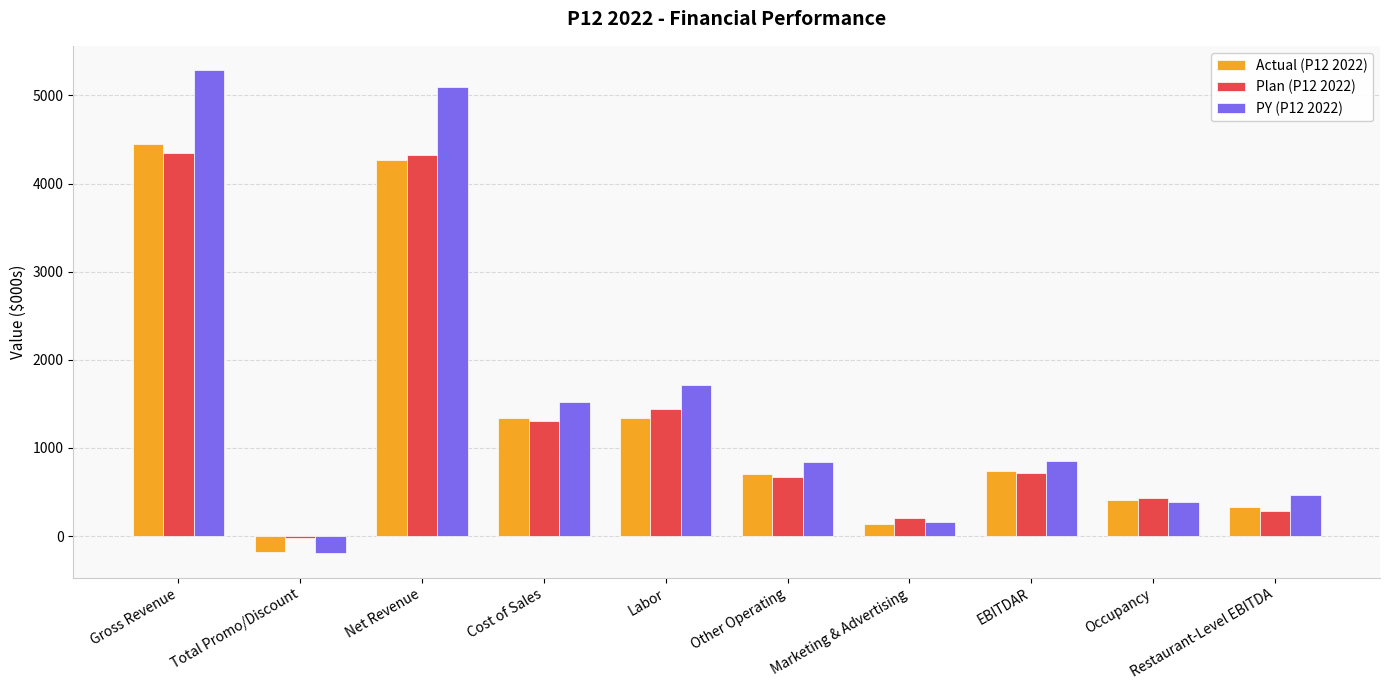

How many bars are there in each group?

3